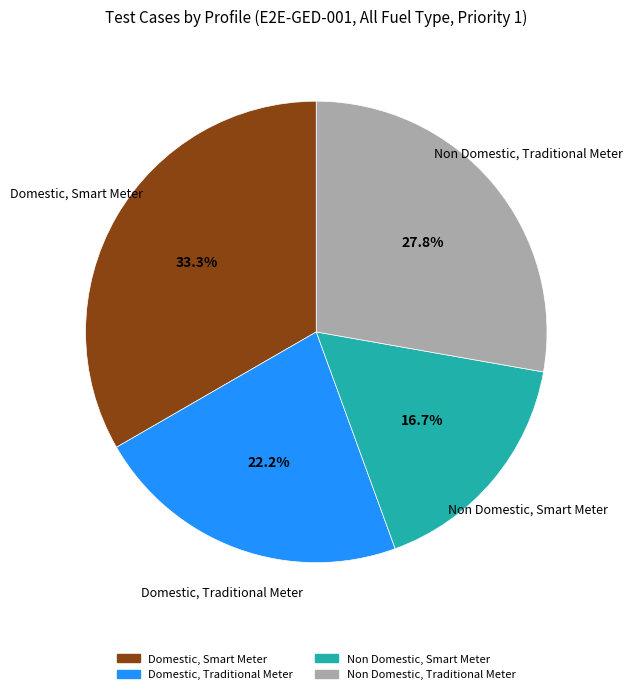

Is there any slice that represents more than half of the pie?

No